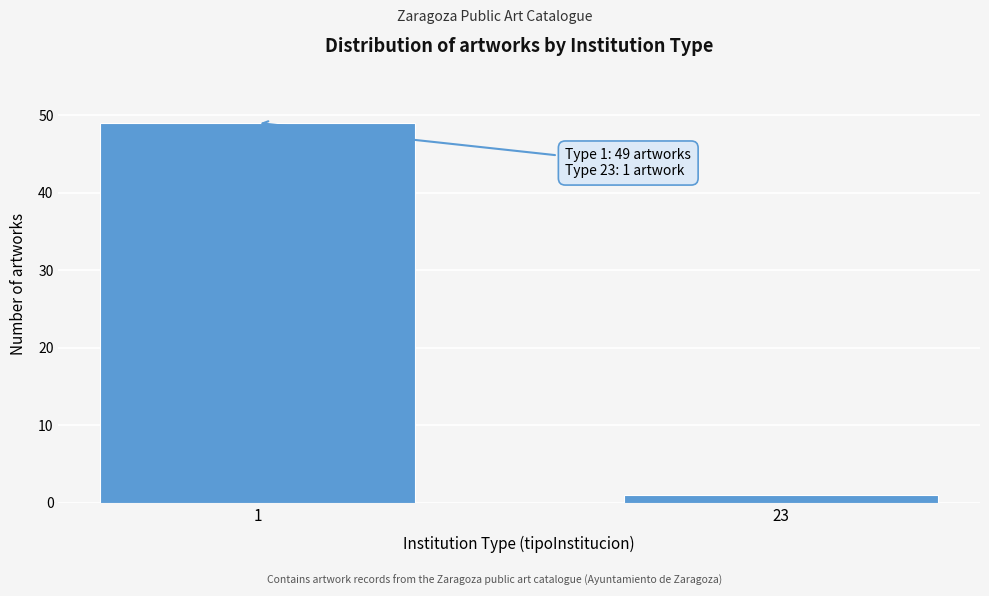

Reading right to left, list all the values displayed in this chart.

1	49